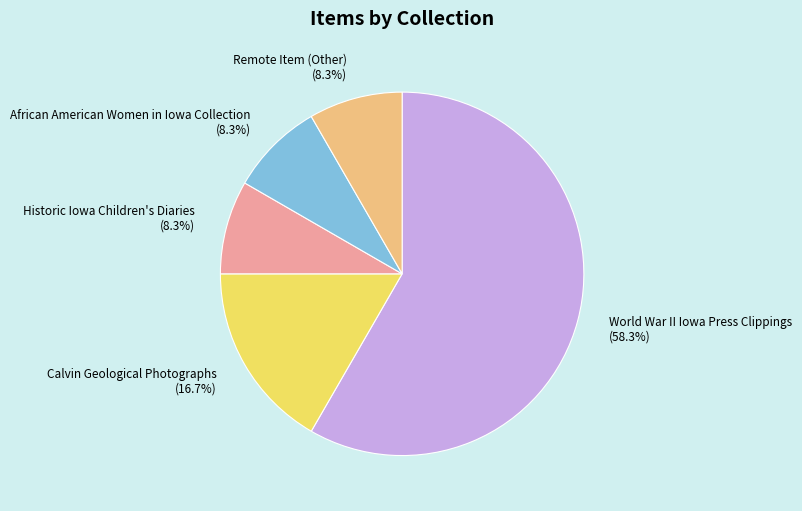

Which category has the biggest portion of the pie?

World War II Iowa Press Clippings